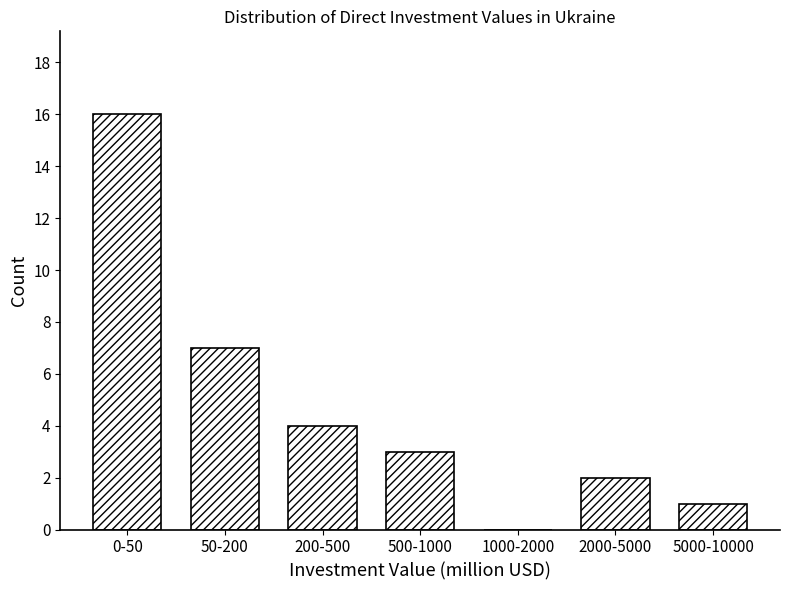

Reading left to right, list all the values displayed in this chart.

0-50=16	50-200=7	200-500=4	500-1000=3	1000-2000=0	2000-5000=2	5000-10000=1